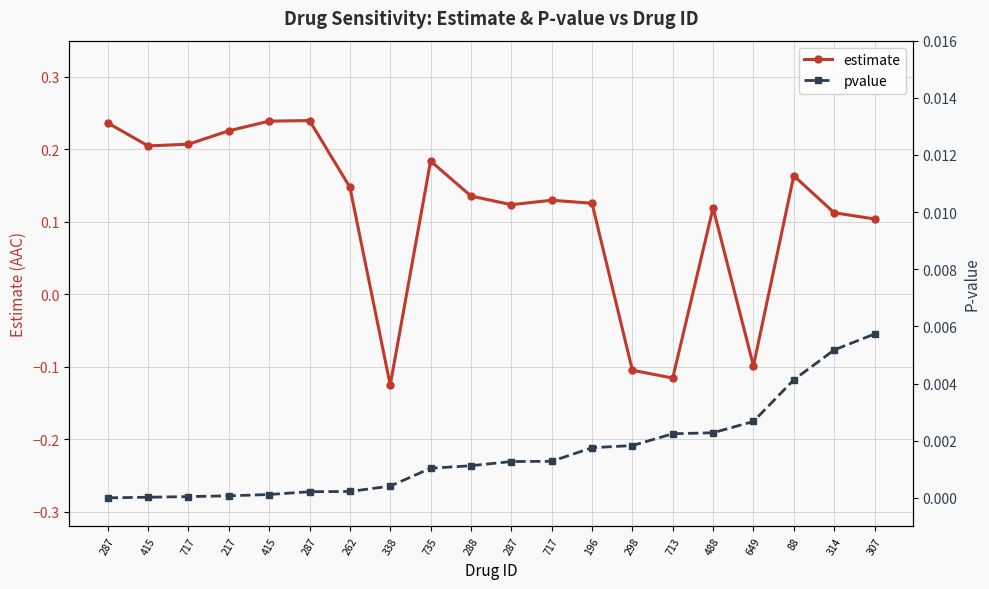

What is the total value across all series at 717?

0.2